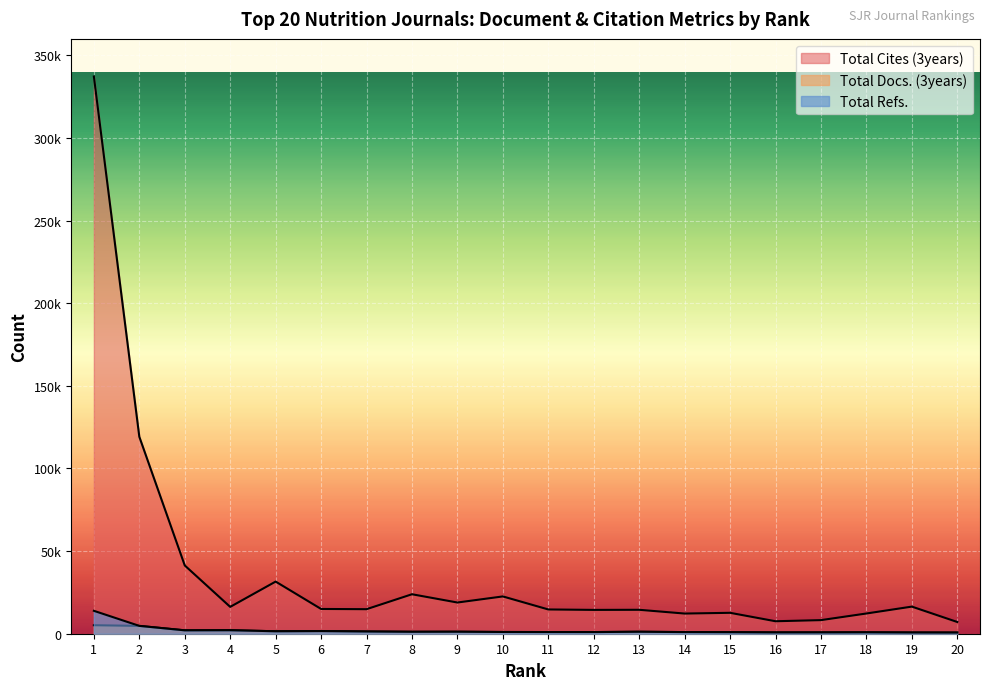

What is the value of the Total Cites (3years) point at the 1st from the left?

337228